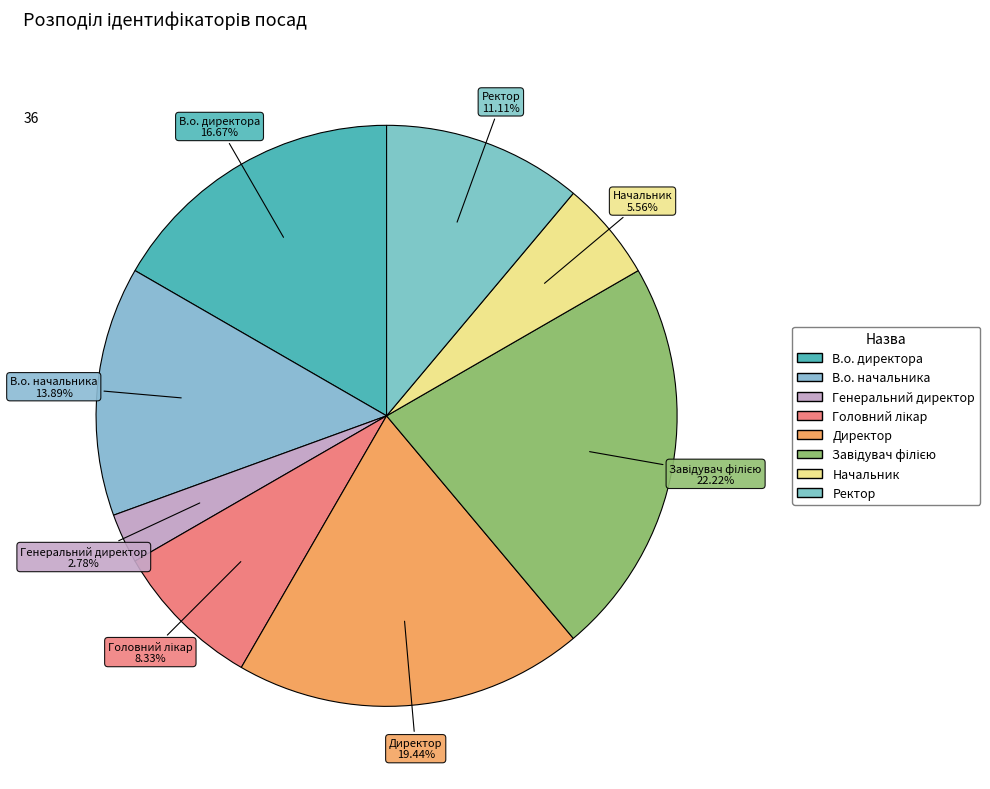

Approximately how many times larger is the value at Завідувач філією compared to Головний лікар?

2.7